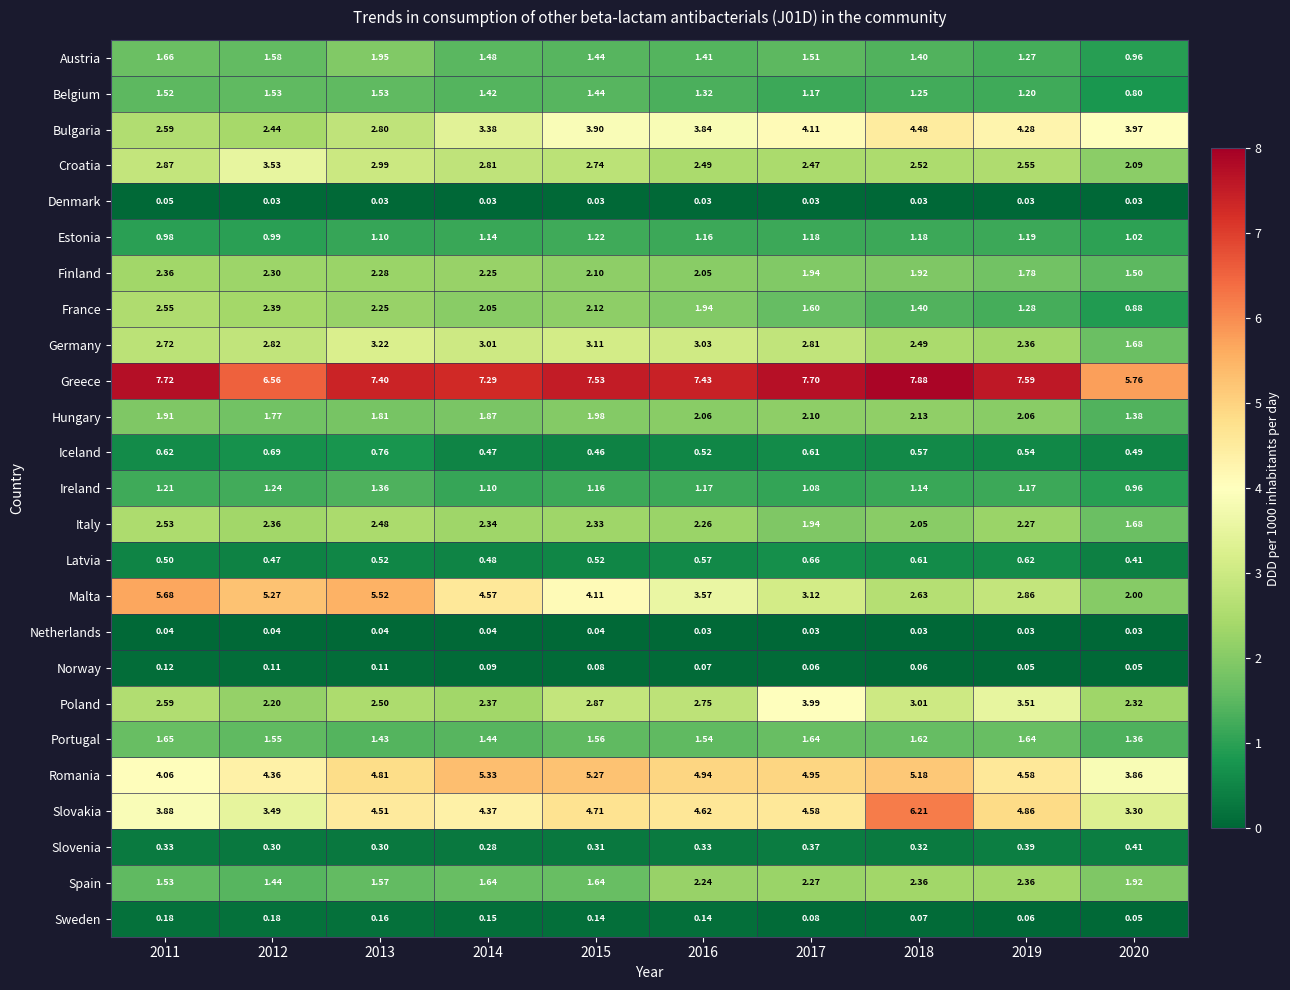

Count the number of data series in this chart.

25